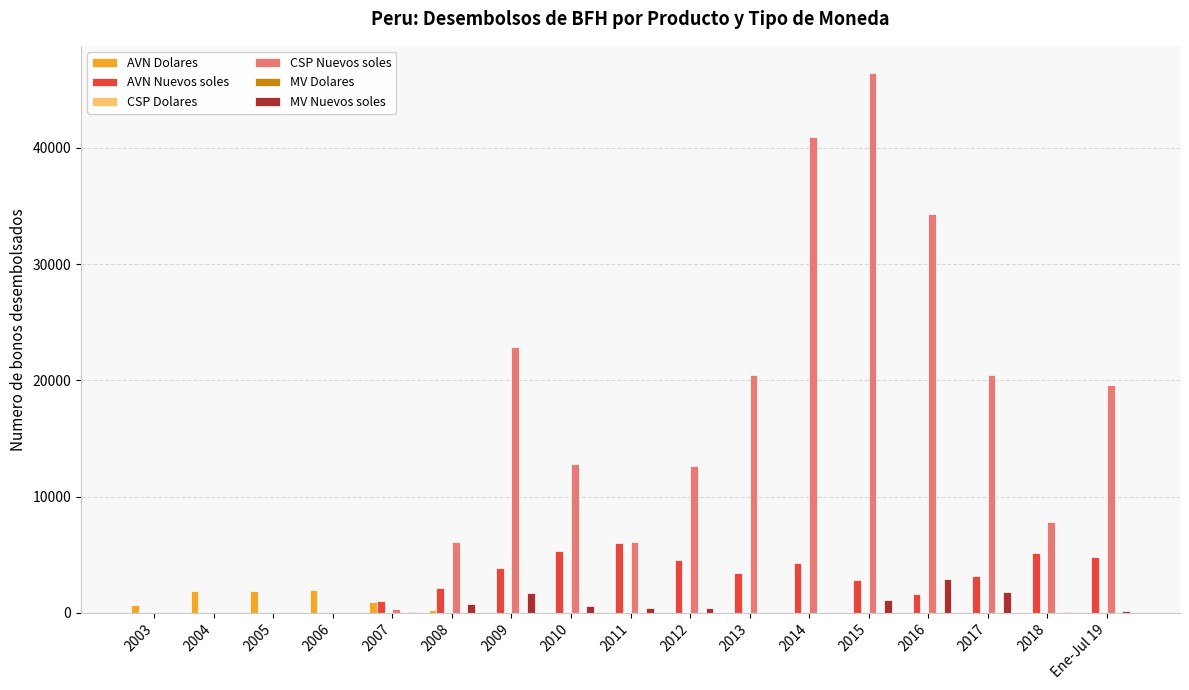

Which series has the largest total across all categories?

CSP Nuevos soles